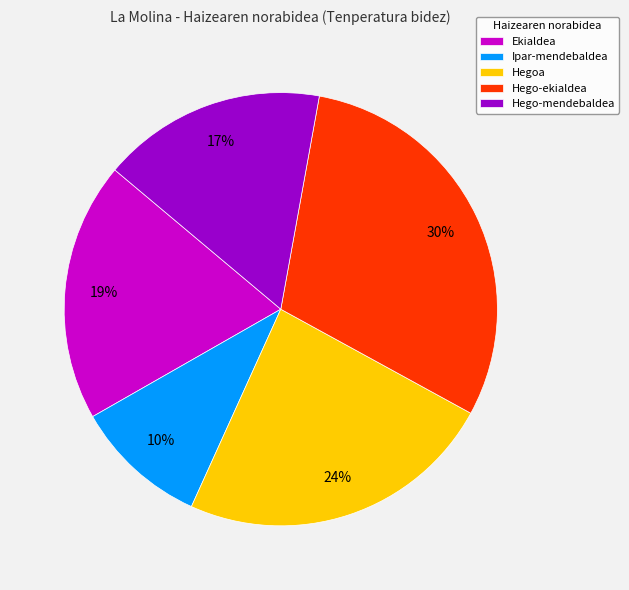

Does Hegoa account for over 50% of the chart?

No